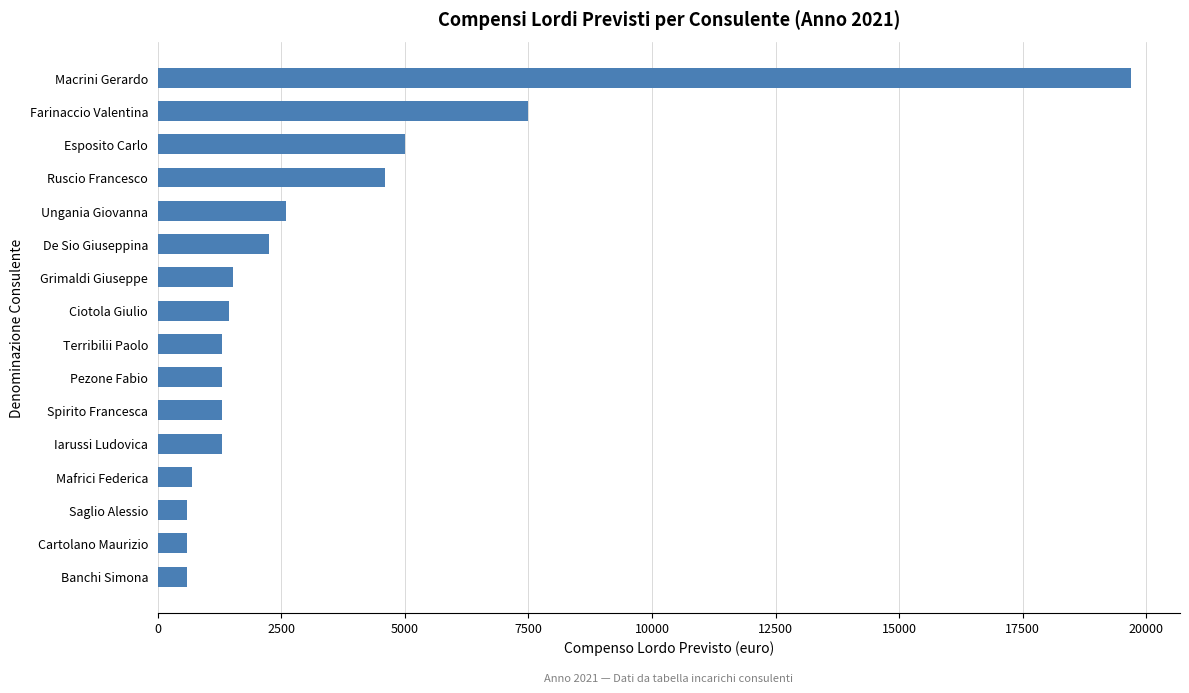

How many series are shown in this chart?

1